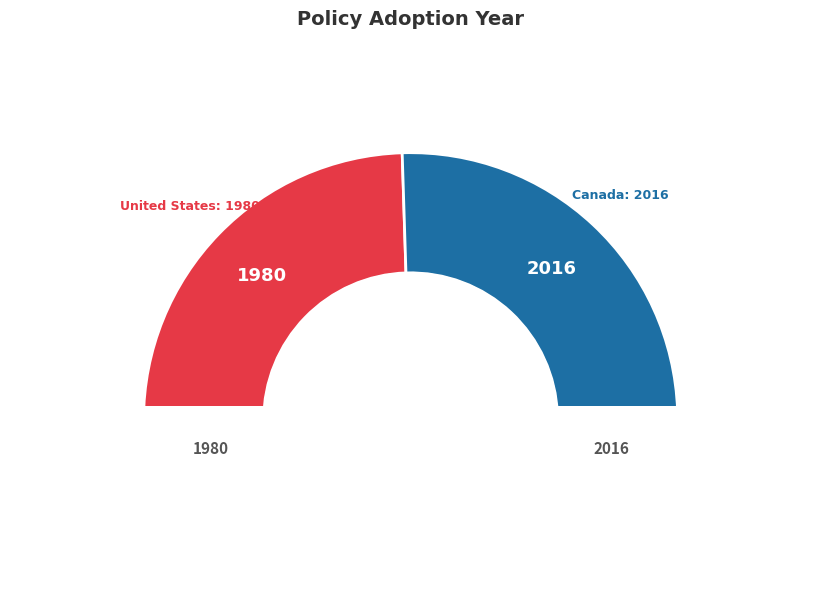

What portion of the pie excludes Energy Efficiency Regulations (Canada)?

49.5%